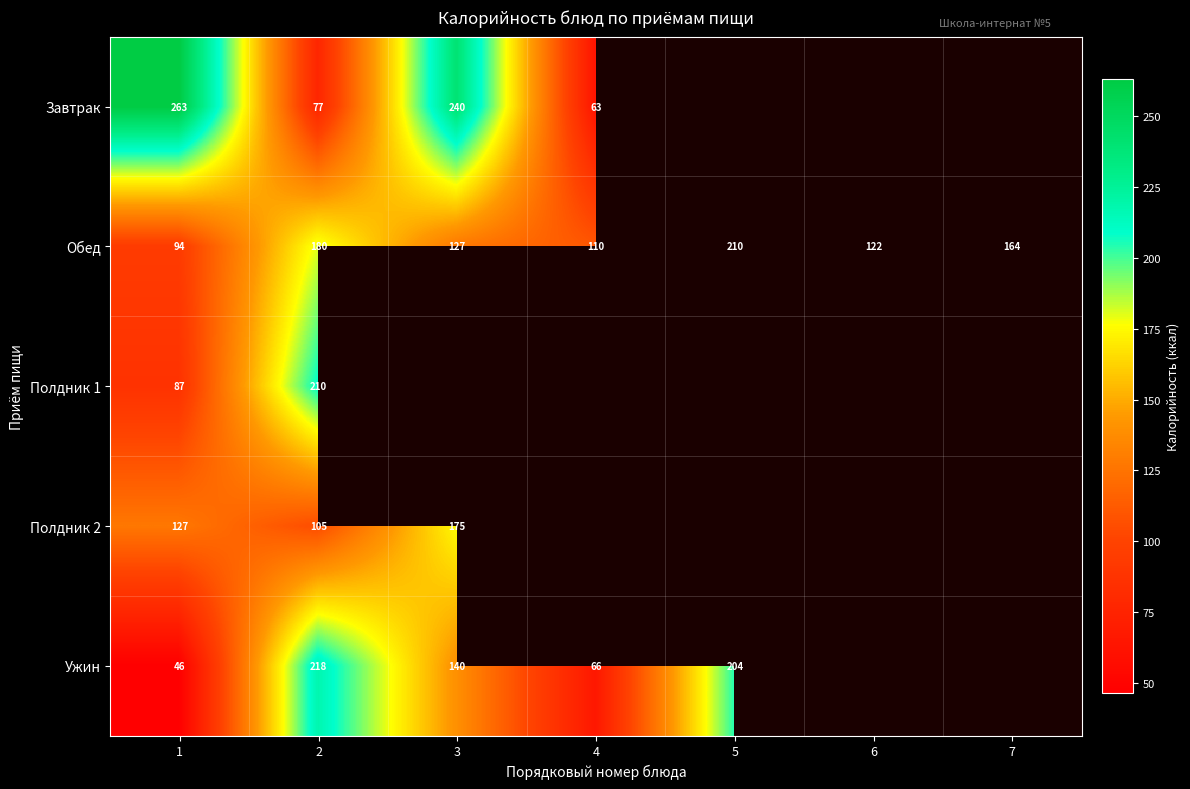

How many data points in Обед are less than 127?

3